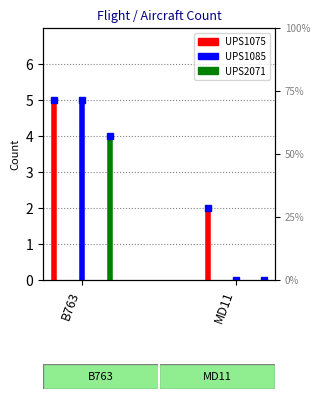

What is the sum of all UPS1085 values?

5